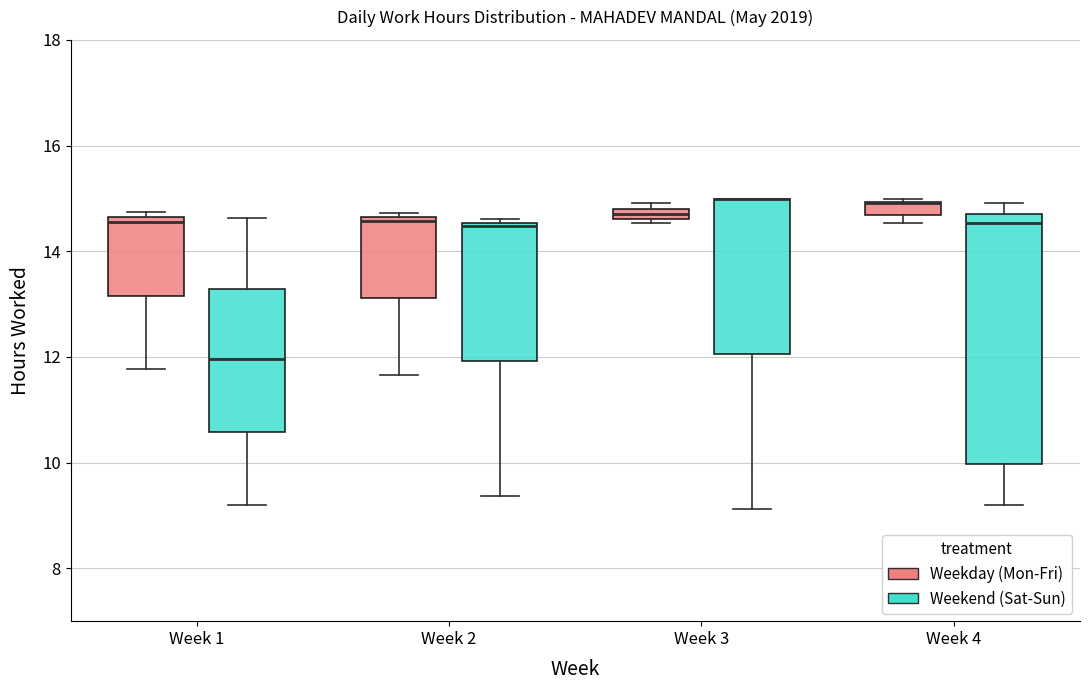

Which box is the tallest, from its lower edge to its upper edge?

Week 4 (Weekend (Sat-Sun))